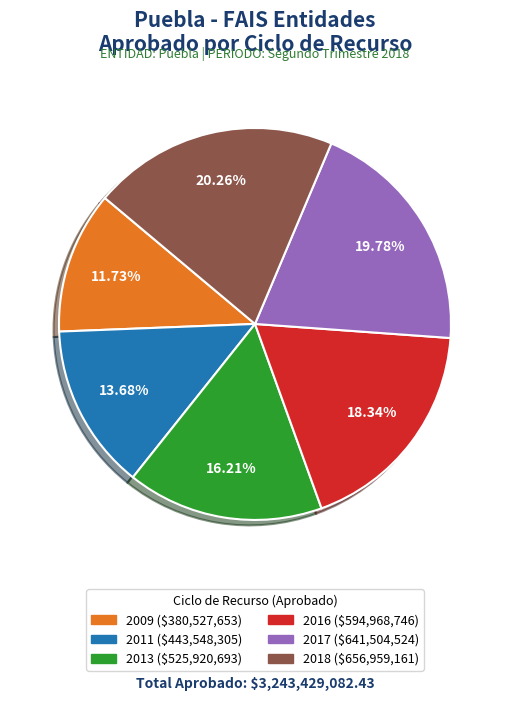

Does any single category account for the majority?

No